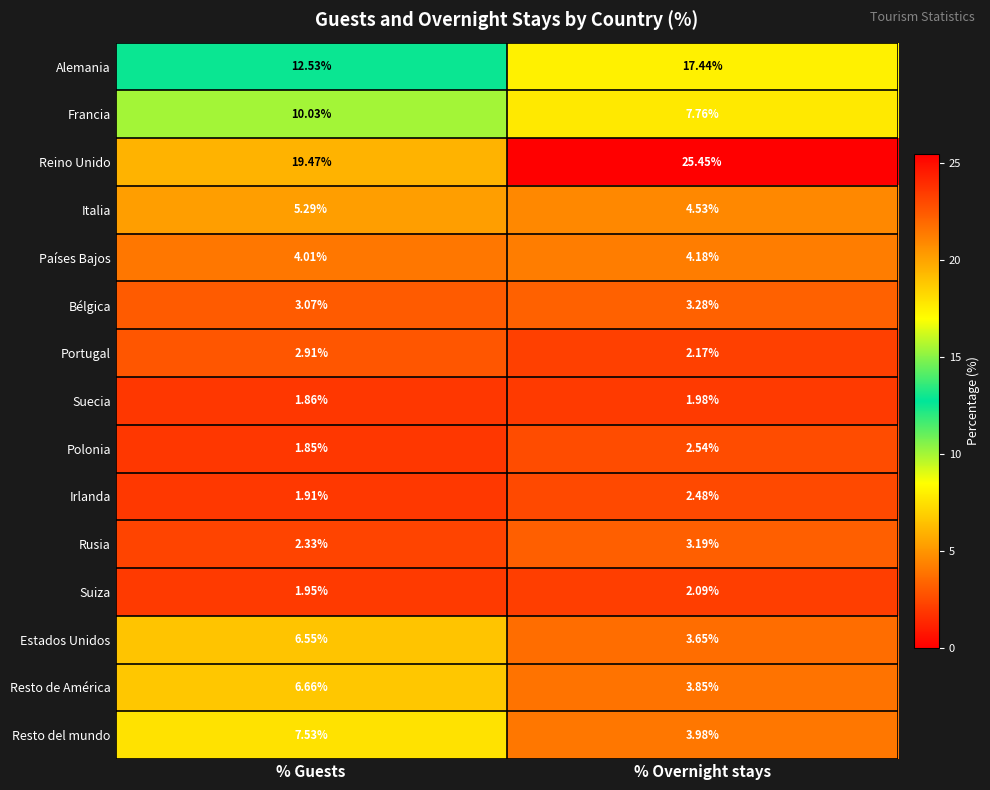

Which series has the widest spread of values?

Reino Unido